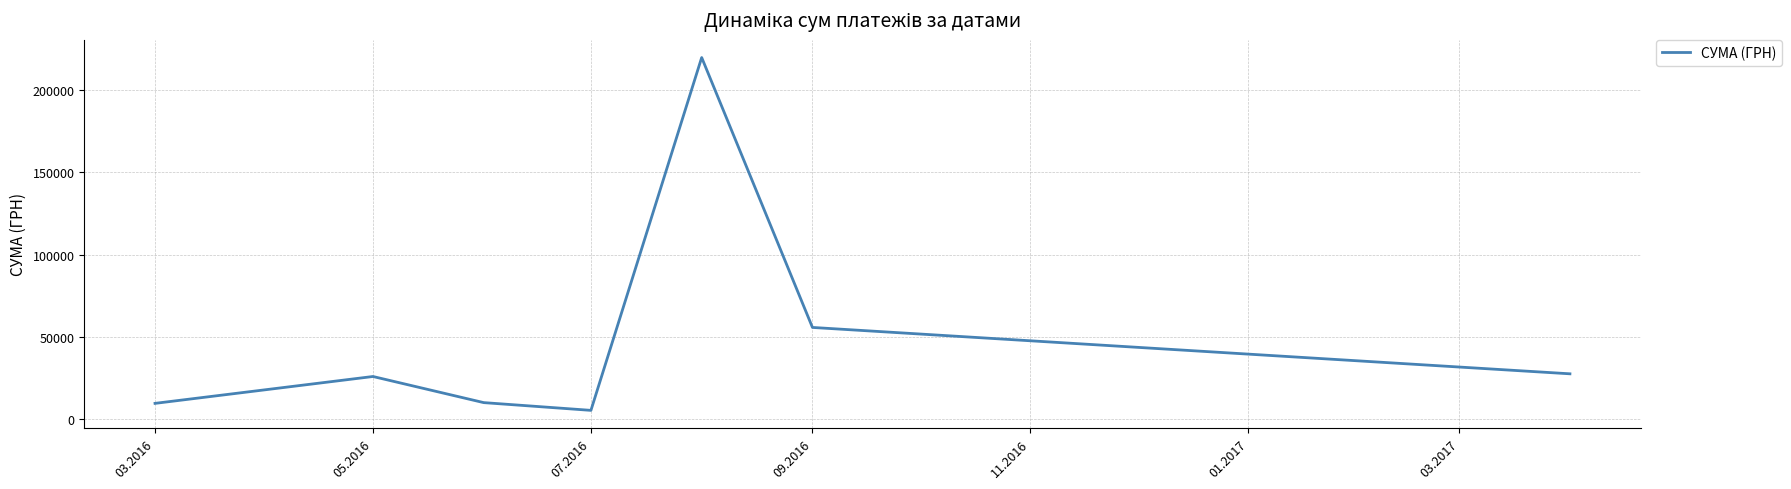

What is the smallest value displayed?

5152.0